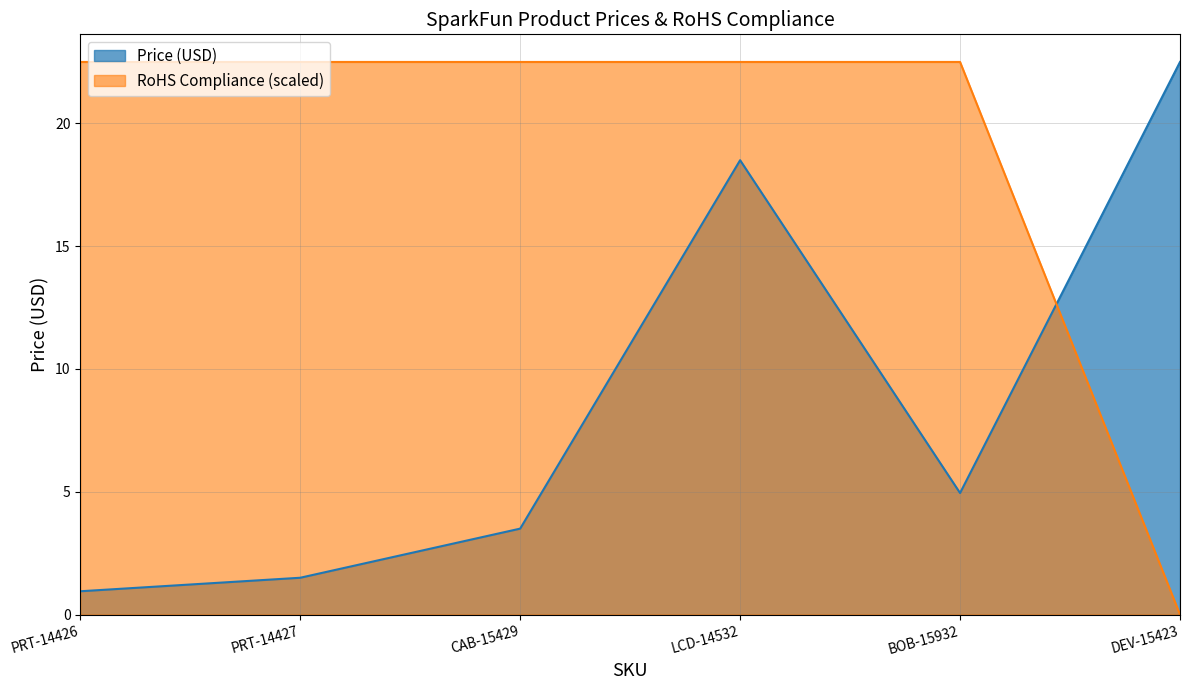

What position from the left is PRT-14427?

2